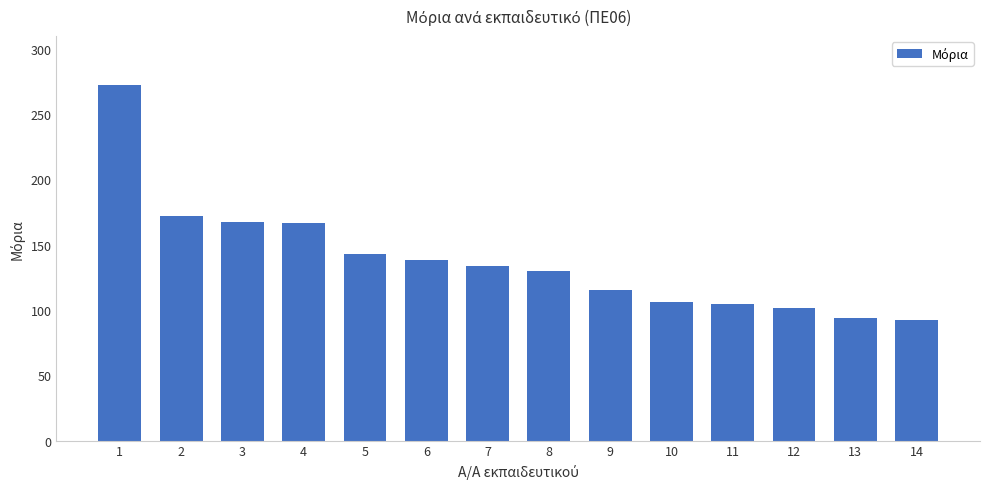

What is the value of the 14th bar from the left?

92.7